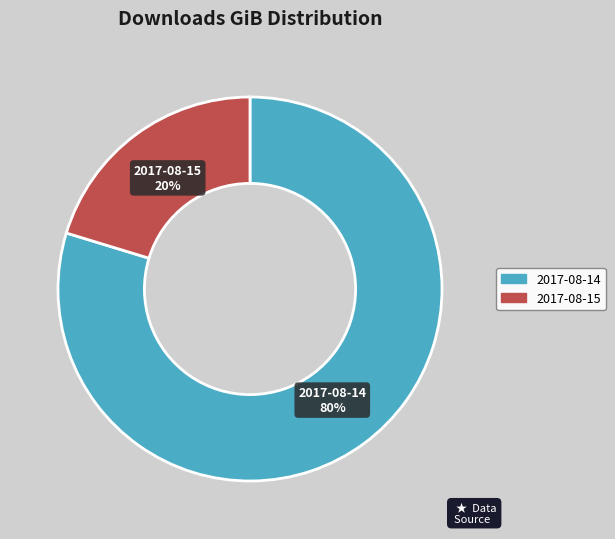

True or false: 2017-08-15 accounts for 28% of the total.

False